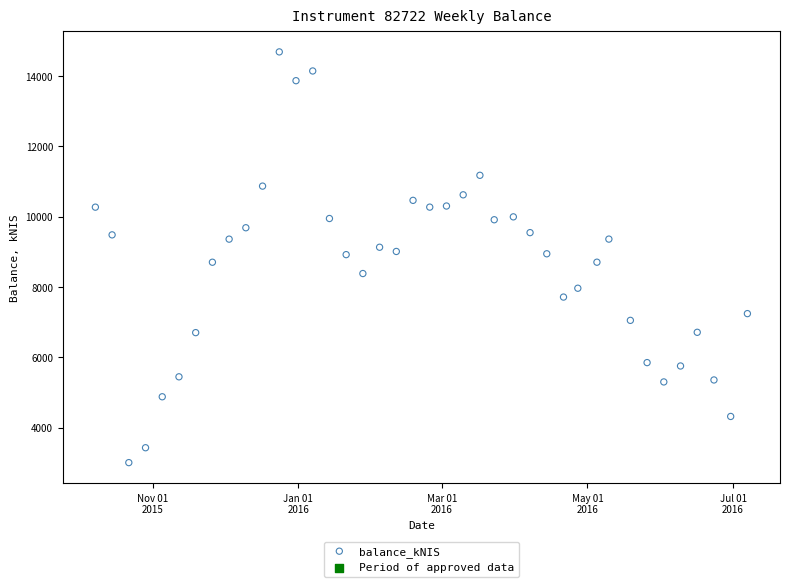

What is the range of Y values (max minus min)?

11674.9